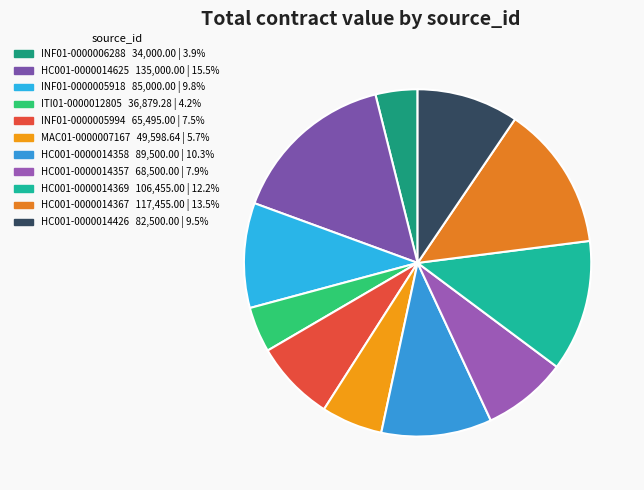

To the nearest percent, what is the difference between the largest and smallest slice percentages?

12%